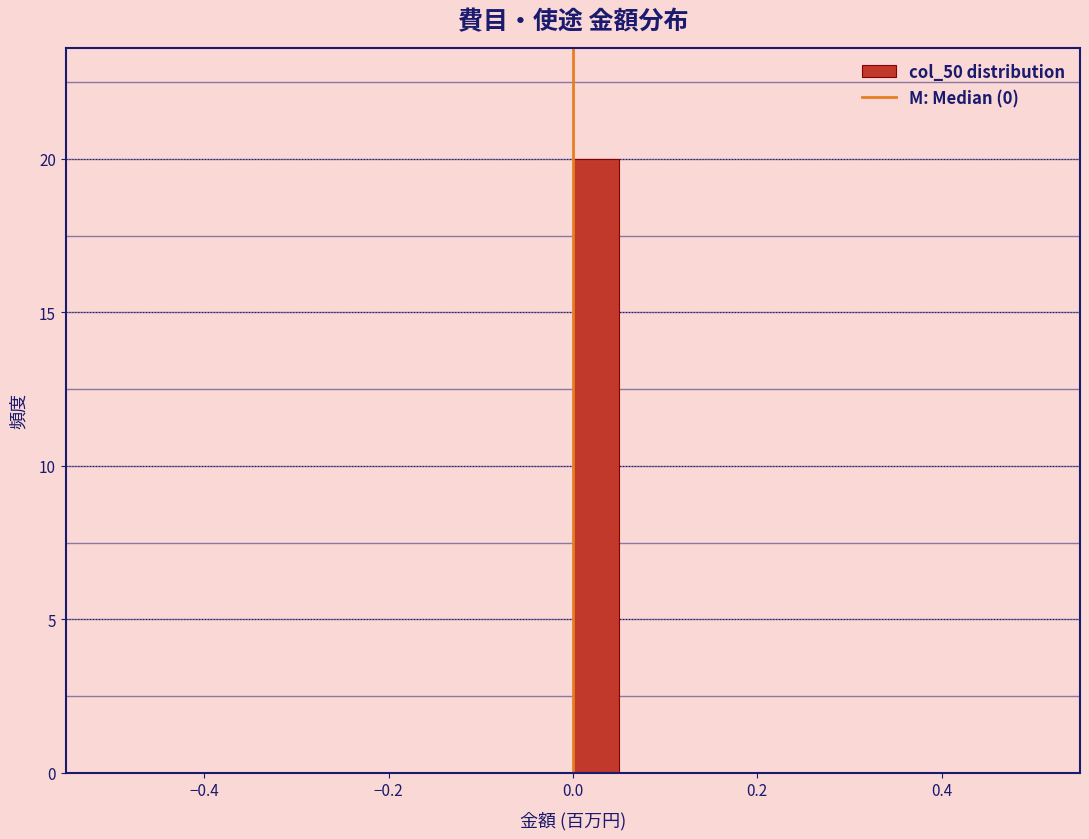

Read against the x-axis, roughly where is the centre of the tallest bar?

0.02